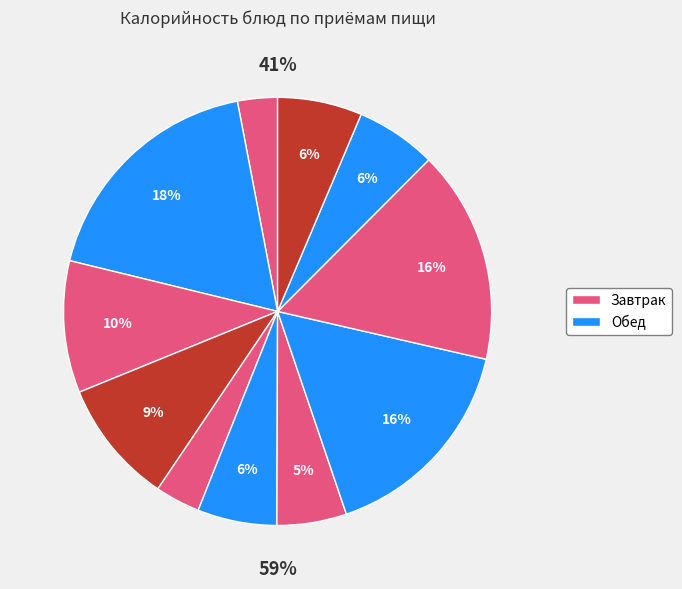

Does Шницель Тотоша represent more than half of the total?

No